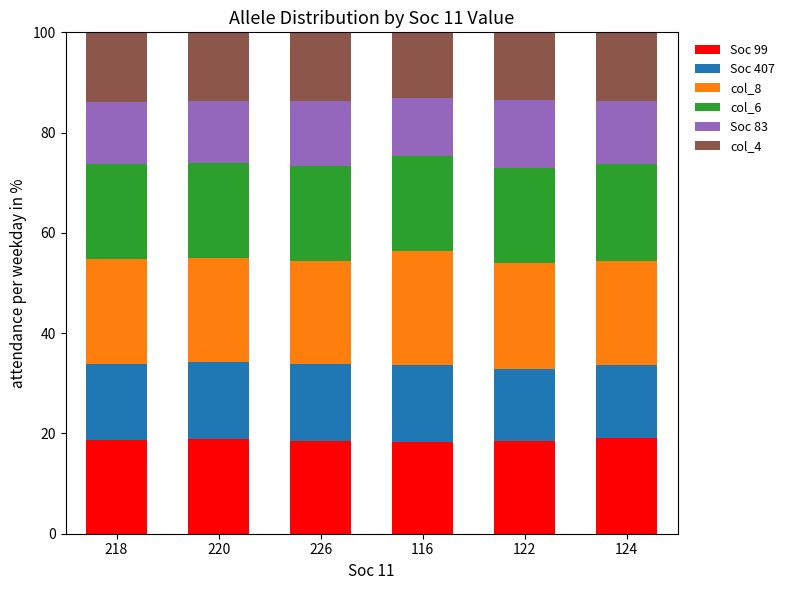

What is the total value across all series at 124?

100.0